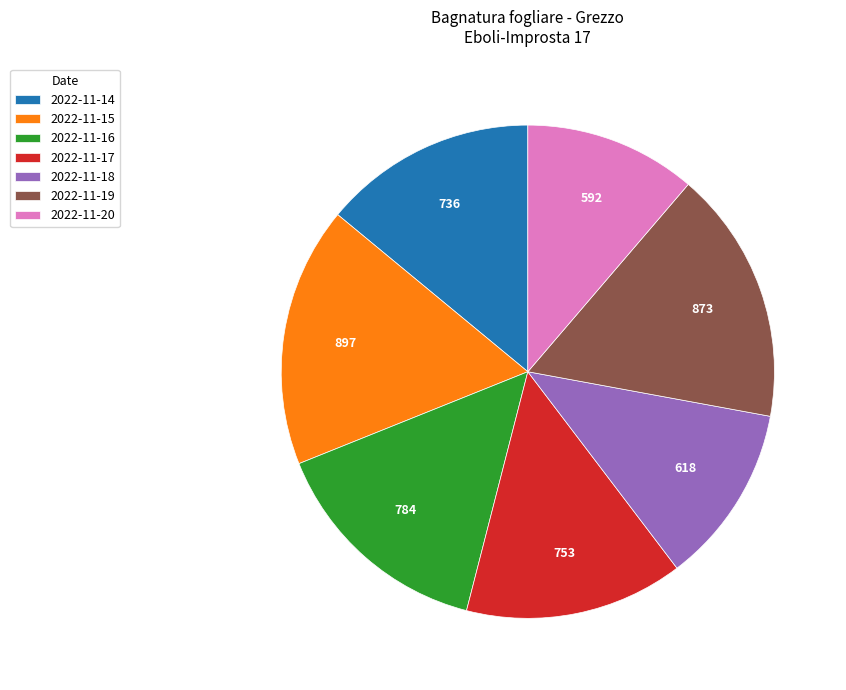

Approximately how many times larger is the value at 2022-11-19 compared to 2022-11-14?

1.2